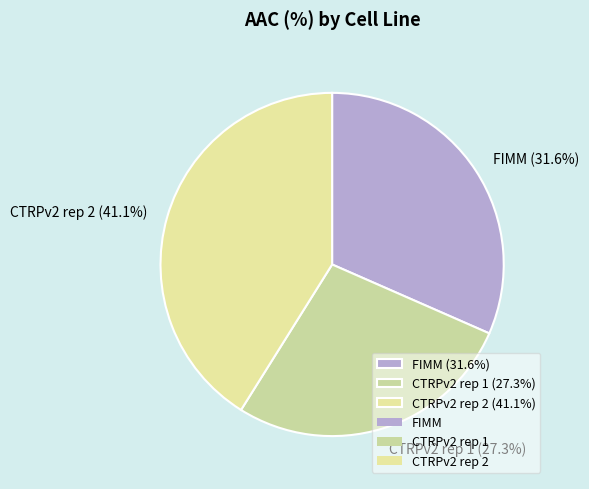

Between FIMM (31.6%) and CTRPv2 rep 1 (27.3%), which is larger?

FIMM (31.6%)